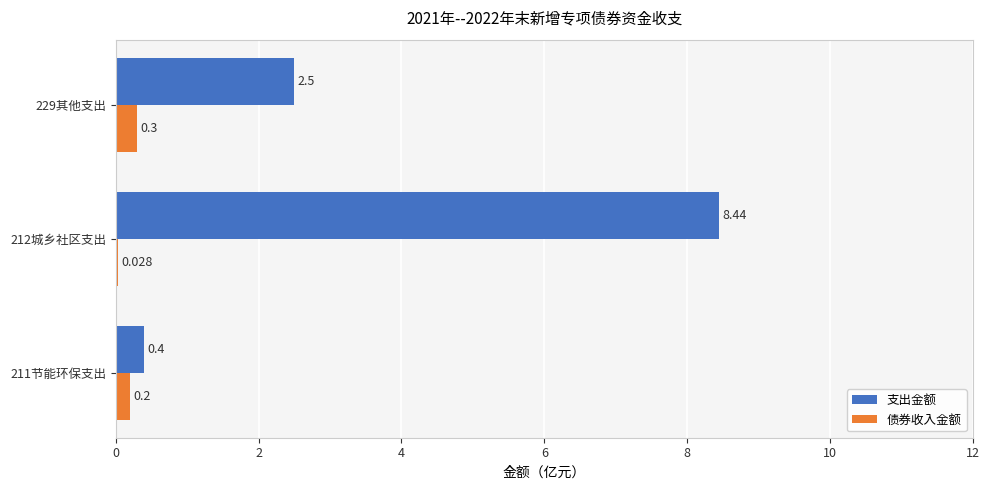

Between 211节能环保支出 and 212城乡社区支出, which series saw the biggest shift?

支出金额